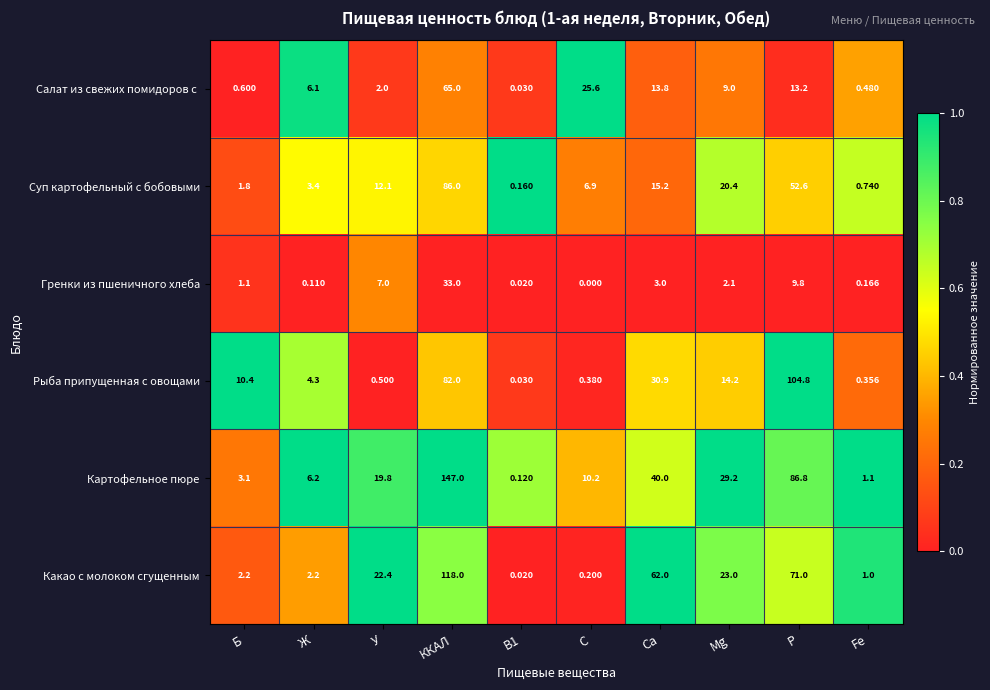

Which series has the largest range (max minus min)?

Картофельное пюре